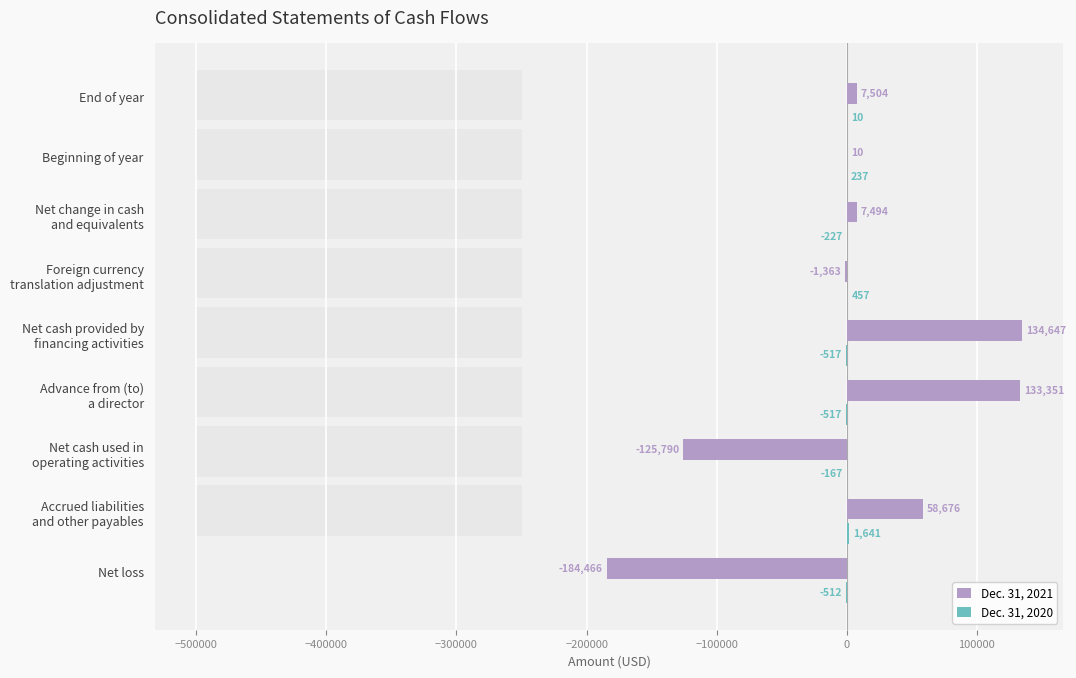

What is the highest value of the Dec. 31, 2021 series?

134647